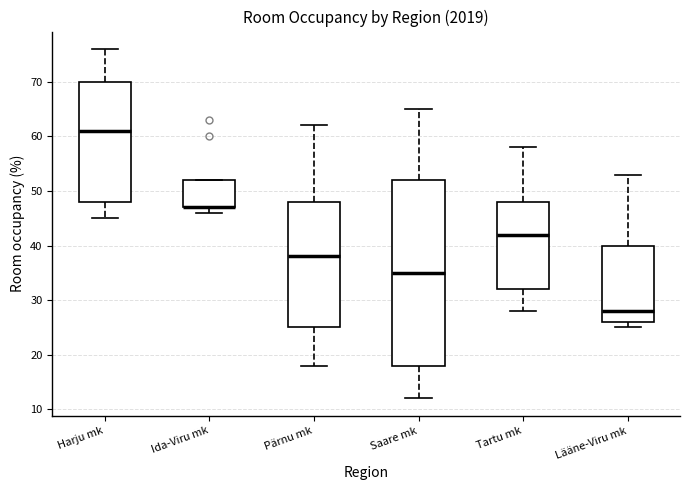

Reading left to right, read every box against the y-axis: the position of its median line, the range the box covers, and the ends of its whiskers. The values are not printed on the chart, so give them approximately, as read against the axis.

Harju mk: median 61, box 48 to 70, whiskers 45 to 76
Ida-Viru mk: median 47 (drawn on the box's lower edge), box 47 to 52, whiskers 46 to 52
Pärnu mk: median 38, box 25 to 48, whiskers 18 to 62
Saare mk: median 35, box 18 to 52, whiskers 12 to 65
Tartu mk: median 42, box 32 to 48, whiskers 28 to 58
Lääne-Viru mk: median 28, box 26 to 40, whiskers 25 to 53